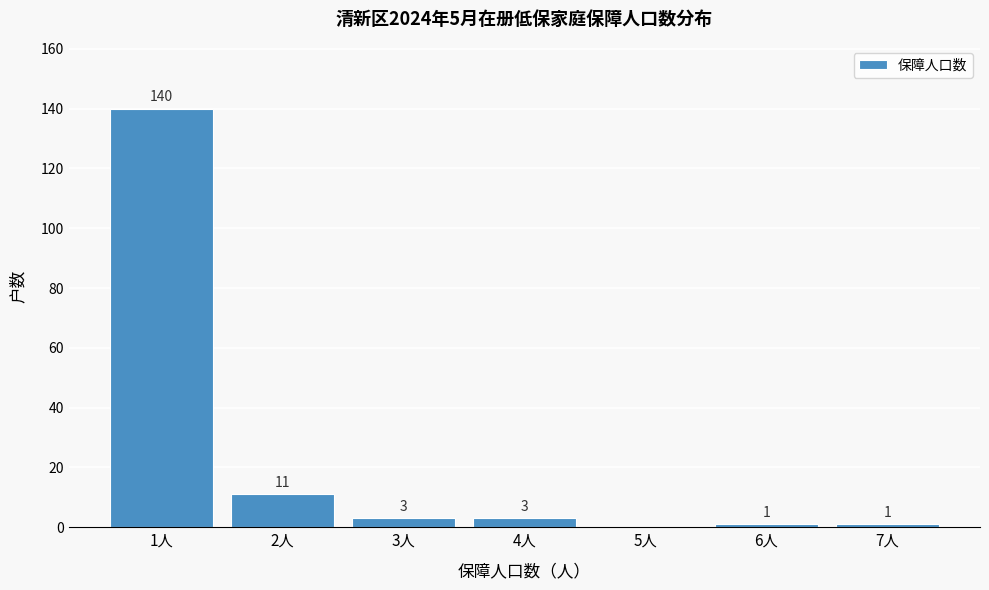

Reading left to right, extract all data points from this chart.

1人=140	2人=11	3人=3	4人=3	5人=0	6人=1	7人=1